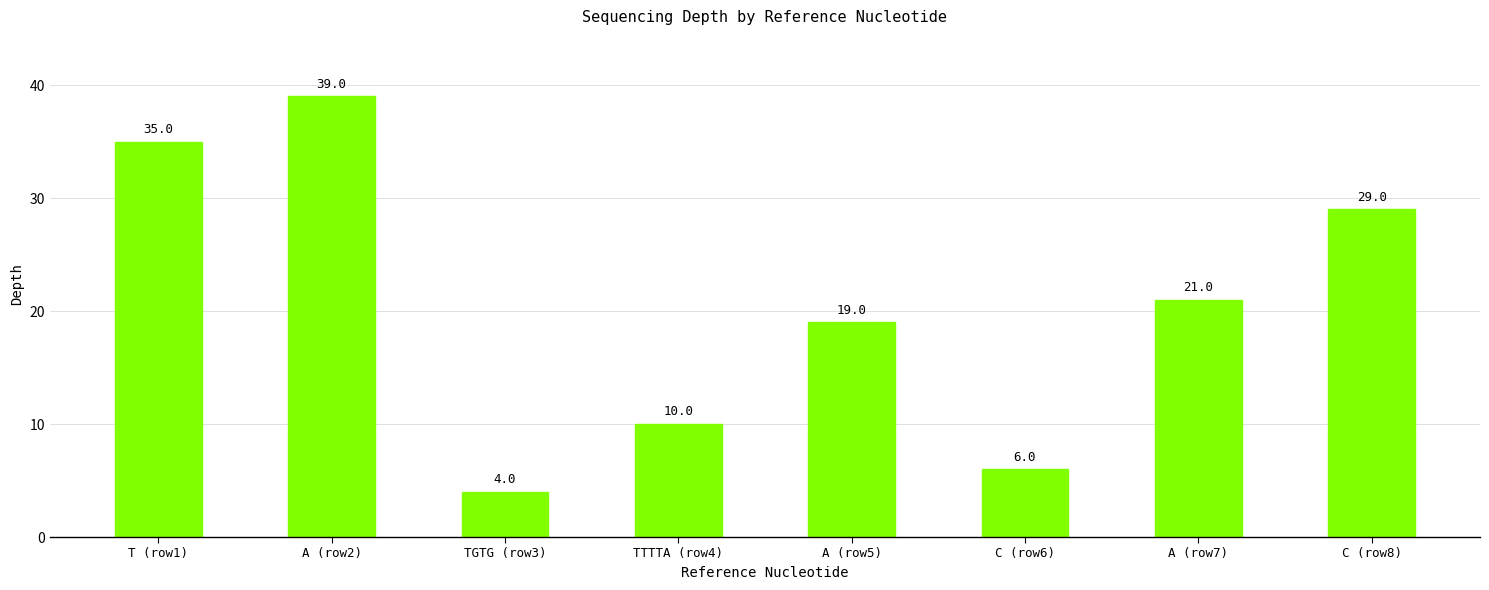

How many distinct data groups are displayed?

1